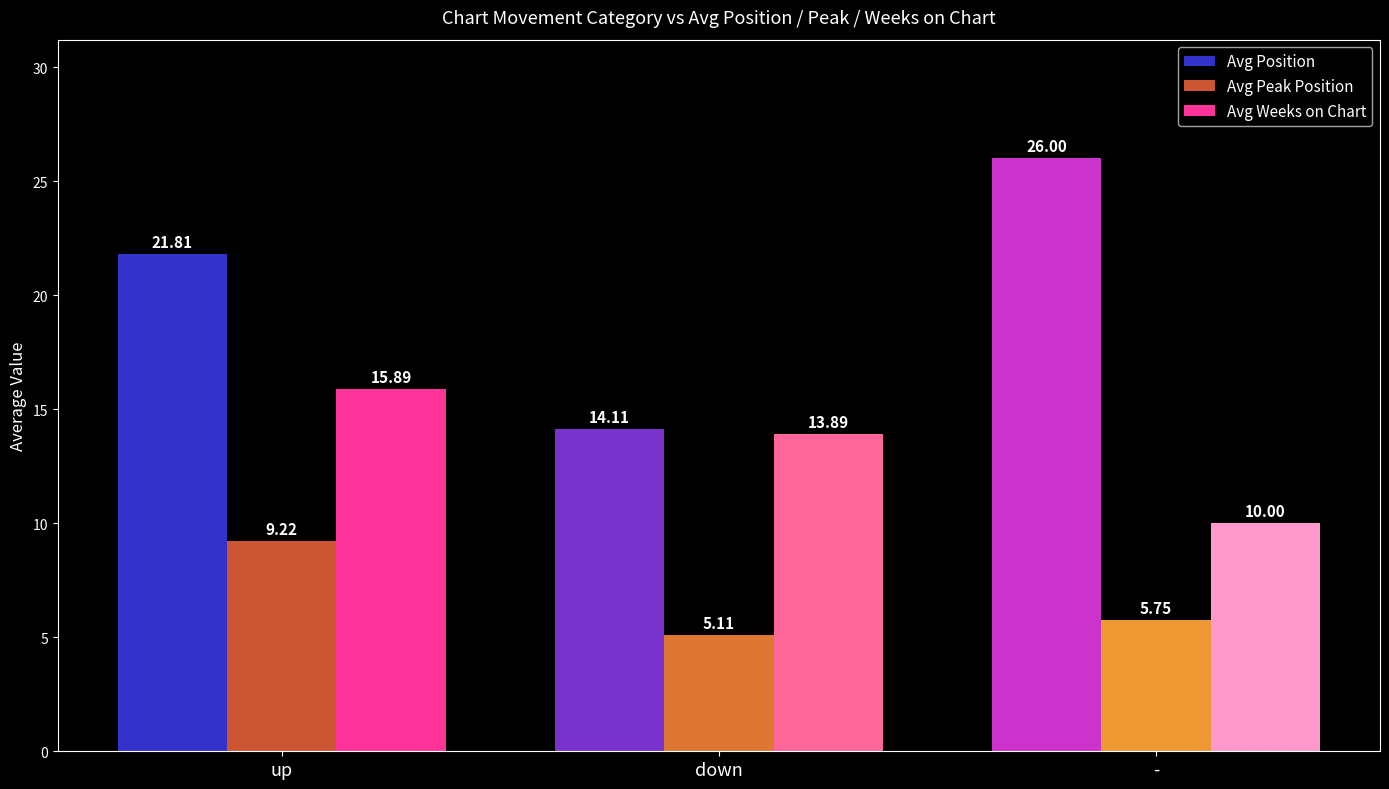

At which label is Avg Position closest to 20?

up